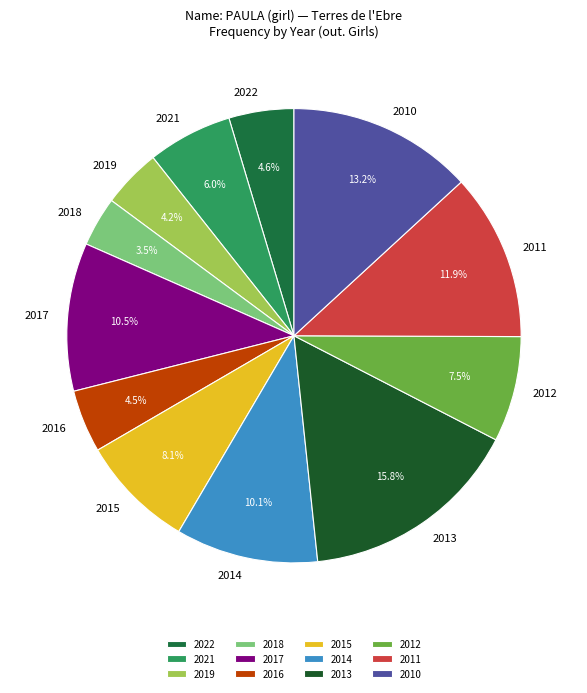

What is the smallest slice in the pie chart?

2018